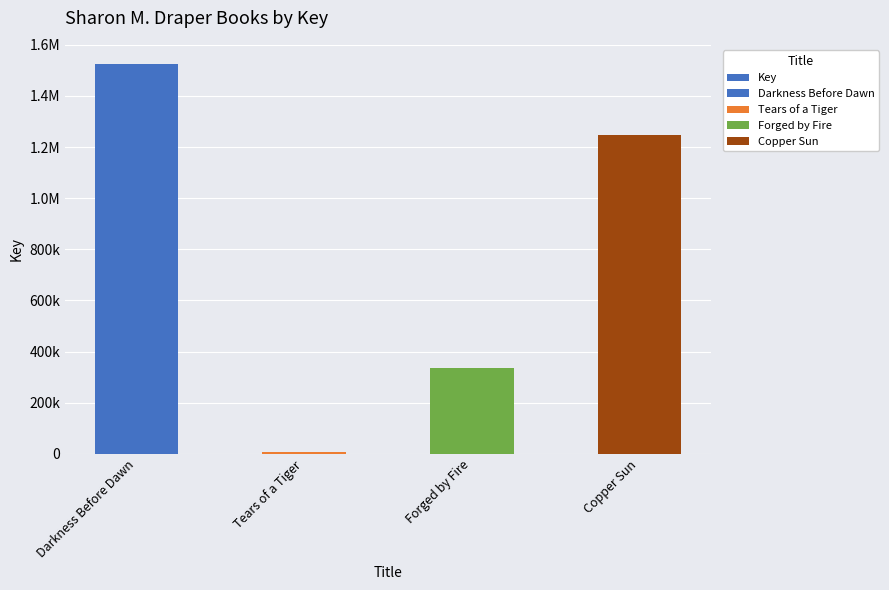

What is the difference between the values at Darkness Before Dawn and Tears of a Tiger?

1518387